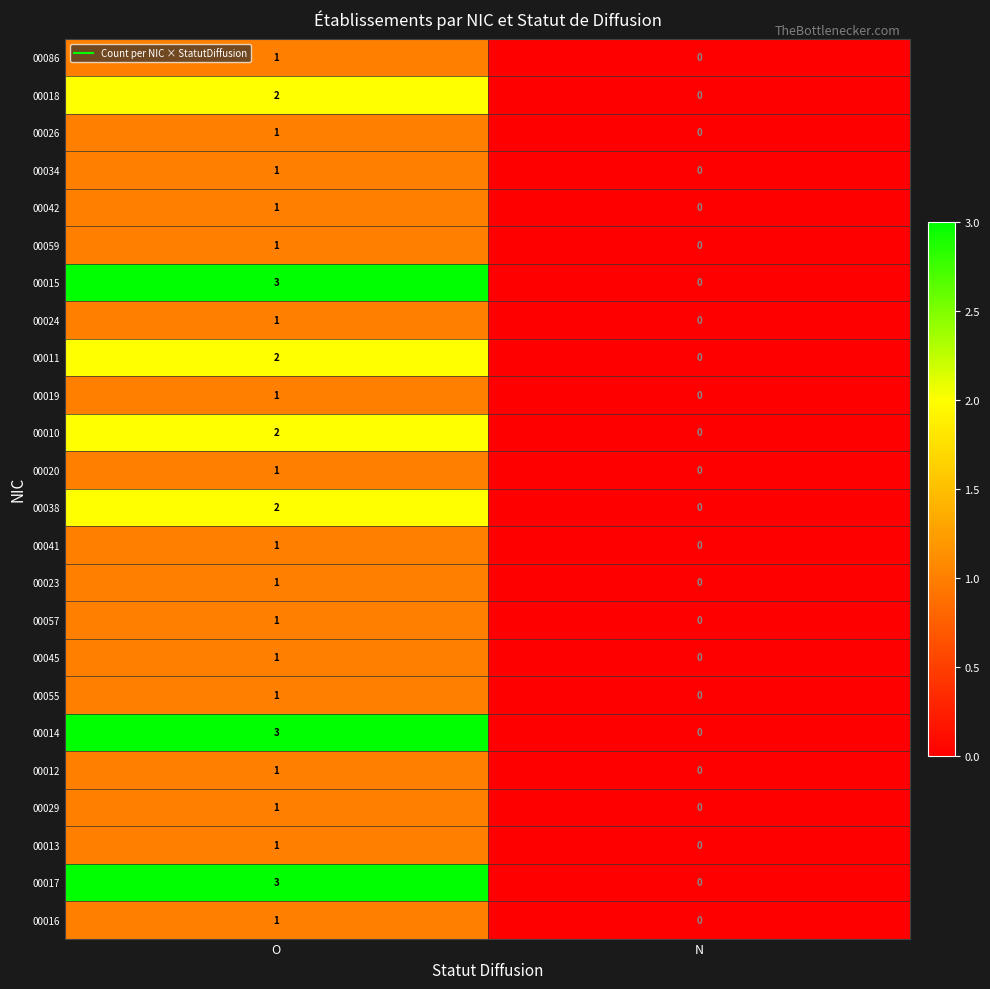

What is the difference between the 00017 values at O and N?

3